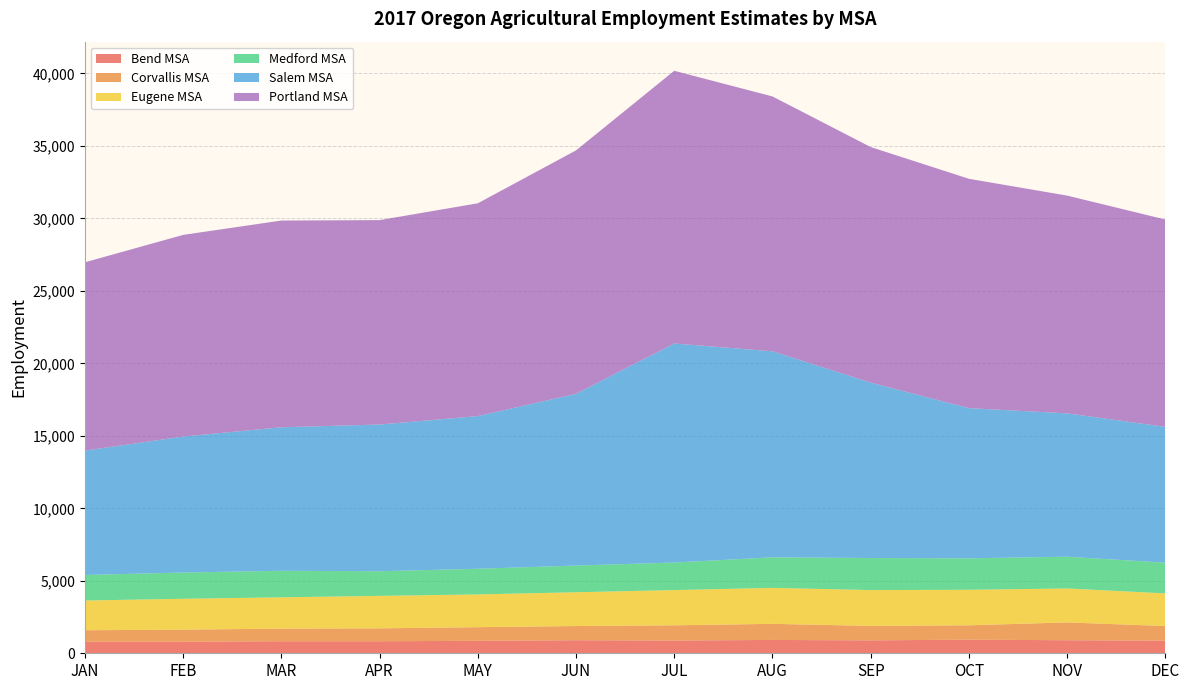

Reading left to right, transcribe all the data shown in this chart.

Bend MSA: 800	800	830	830	860	900	880	920	890	940	900	870
Corvallis MSA: 790	830	870	890	940	980	1050	1110	1000	990	1230	1010
Eugene MSA: 2050	2130	2160	2240	2260	2330	2430	2480	2470	2450	2340	2250
Medford MSA: 1760	1810	1830	1700	1770	1840	1900	2110	2210	2170	2190	2120
Salem MSA: 8580	9380	9900	10120	10530	11850	15110	14210	12100	10360	9890	9370
Portland MSA: 12990	13910	14260	14100	14680	16790	18810	17580	16250	15820	15020	14300